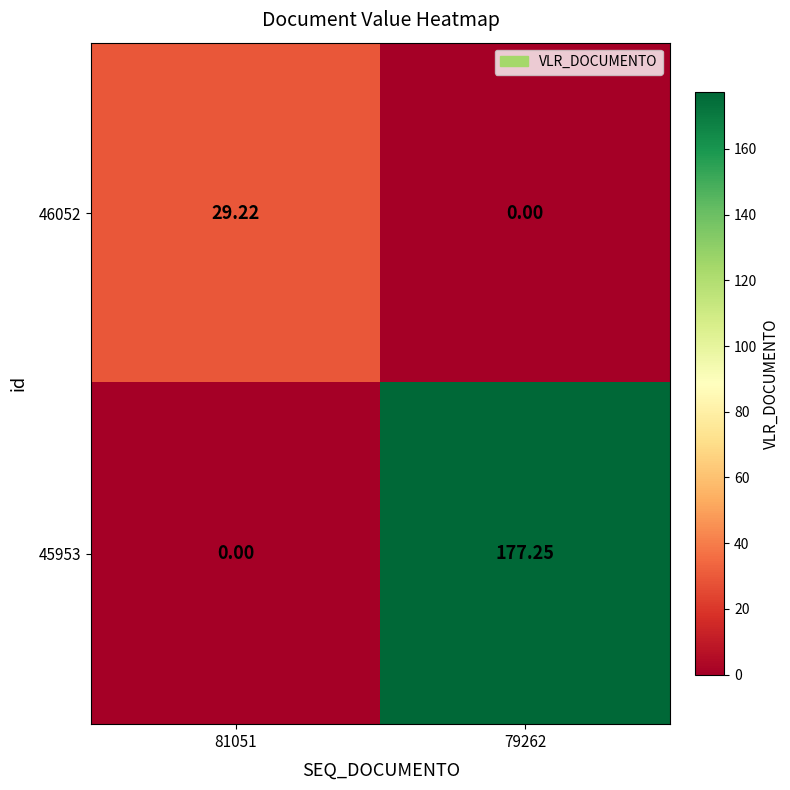

At which category is the sum across all series the highest?

79262